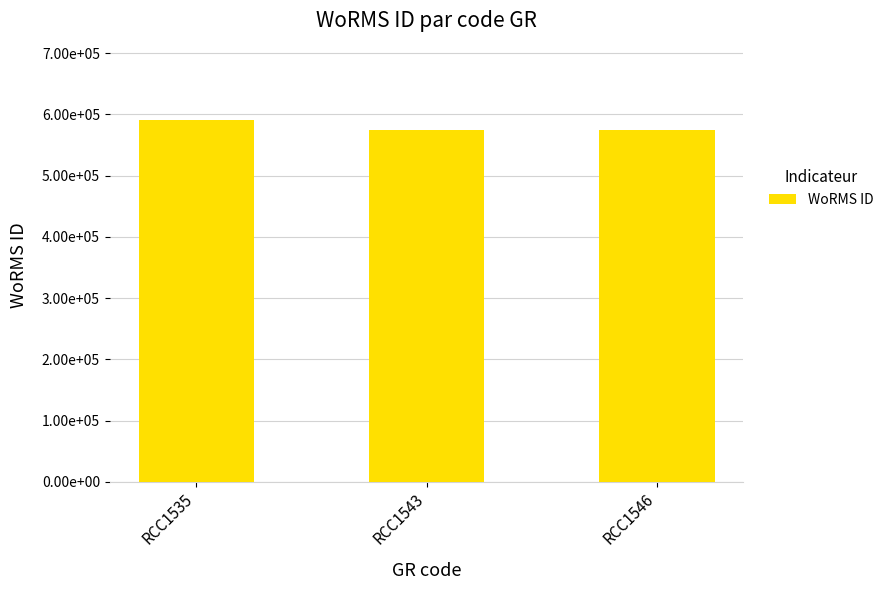

Count the number of data series in this chart.

1